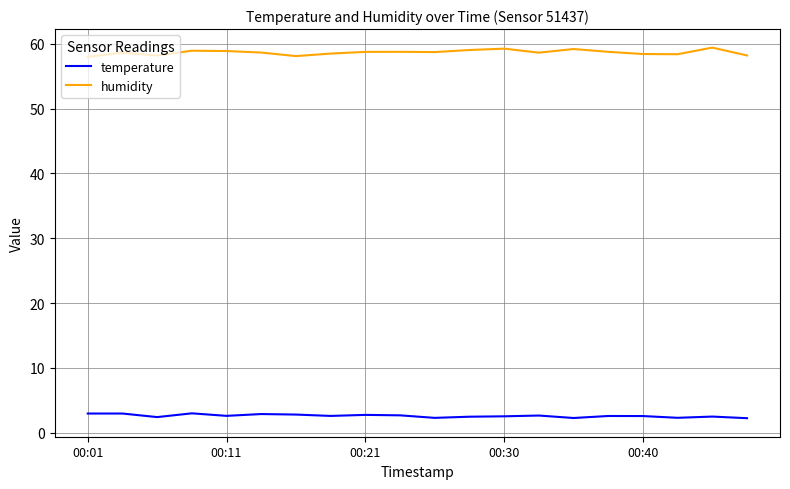

What is the highest value of the humidity series?

59.4